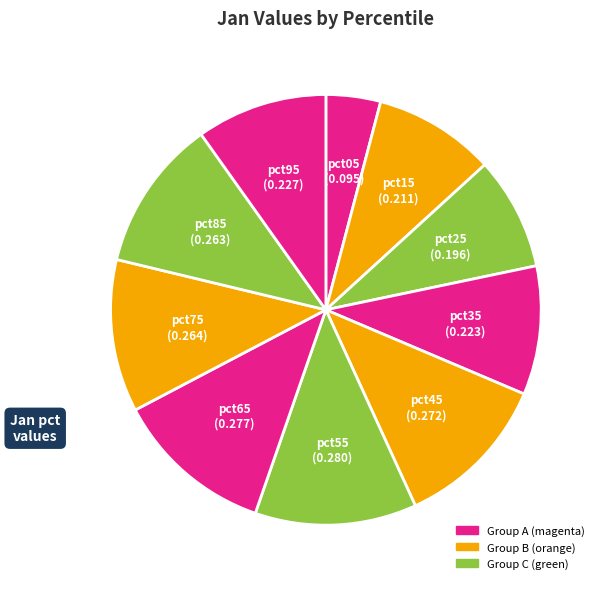

How many segments does this pie chart have?

10